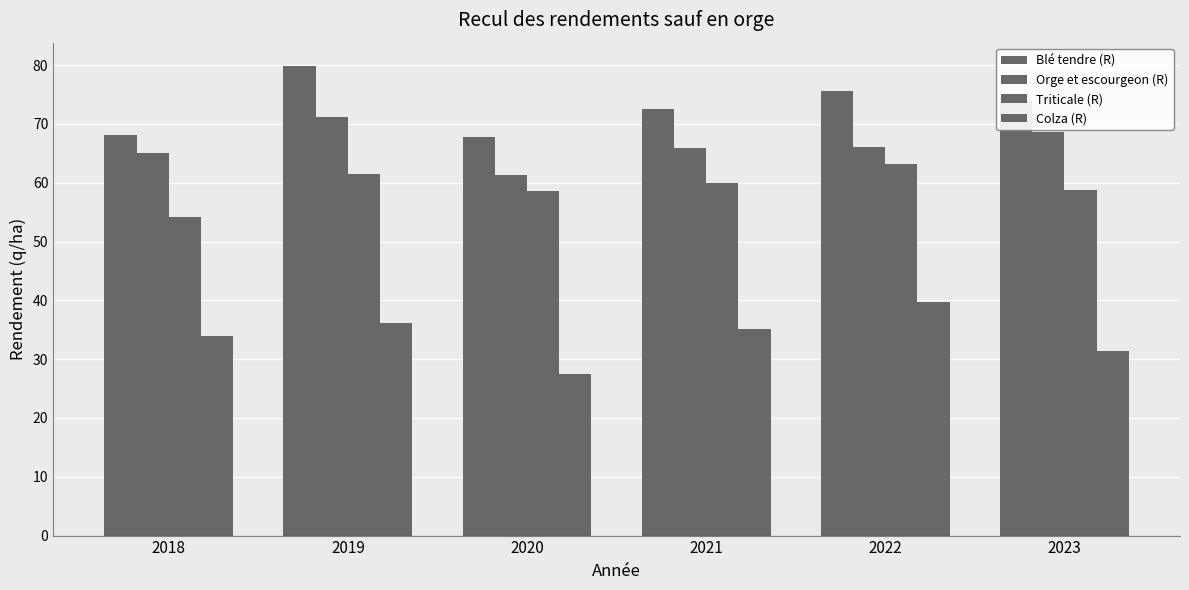

What is the value of the Triticale (R) bar at the 5th from the left?

63.2